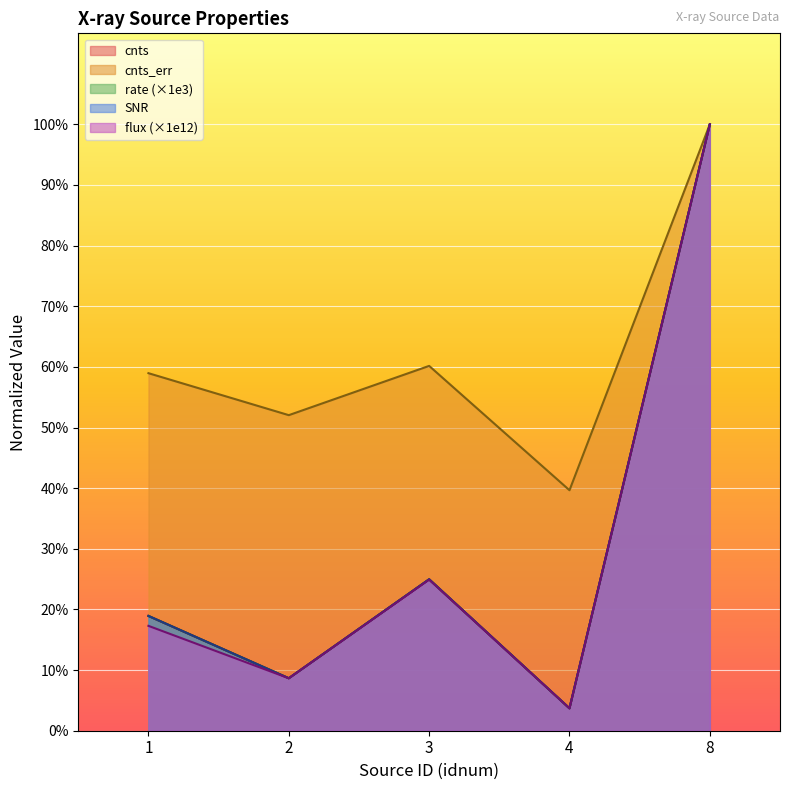

What is the value of the SNR point at the 3rd from the left?

0.2